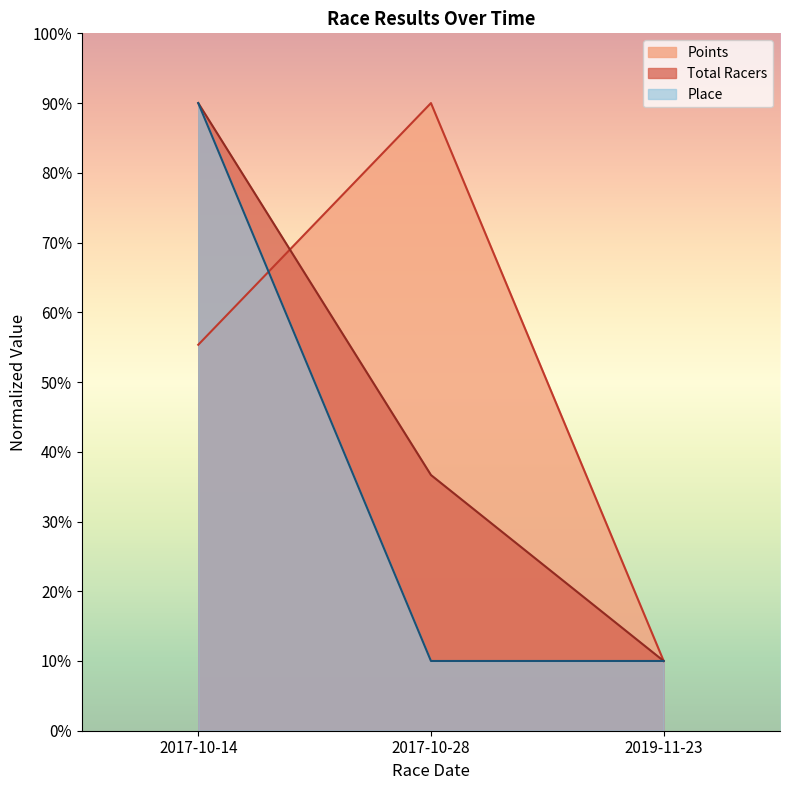

At which category is the sum across all series the highest?

2017-10-14